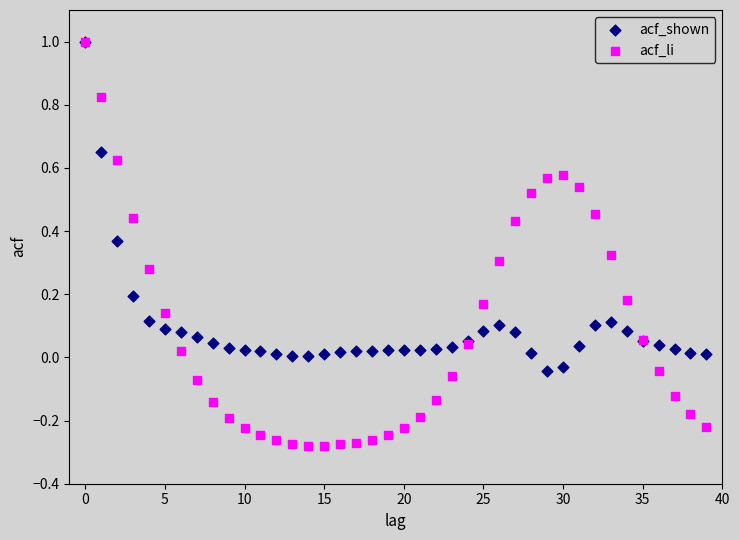

What are all the series names shown in the legend?

acf_shown, acf_li